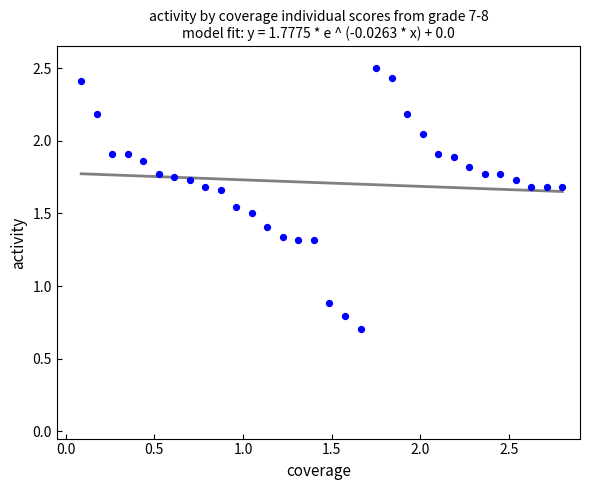

What Y value in the scatter plot is closest to 1?

0.9